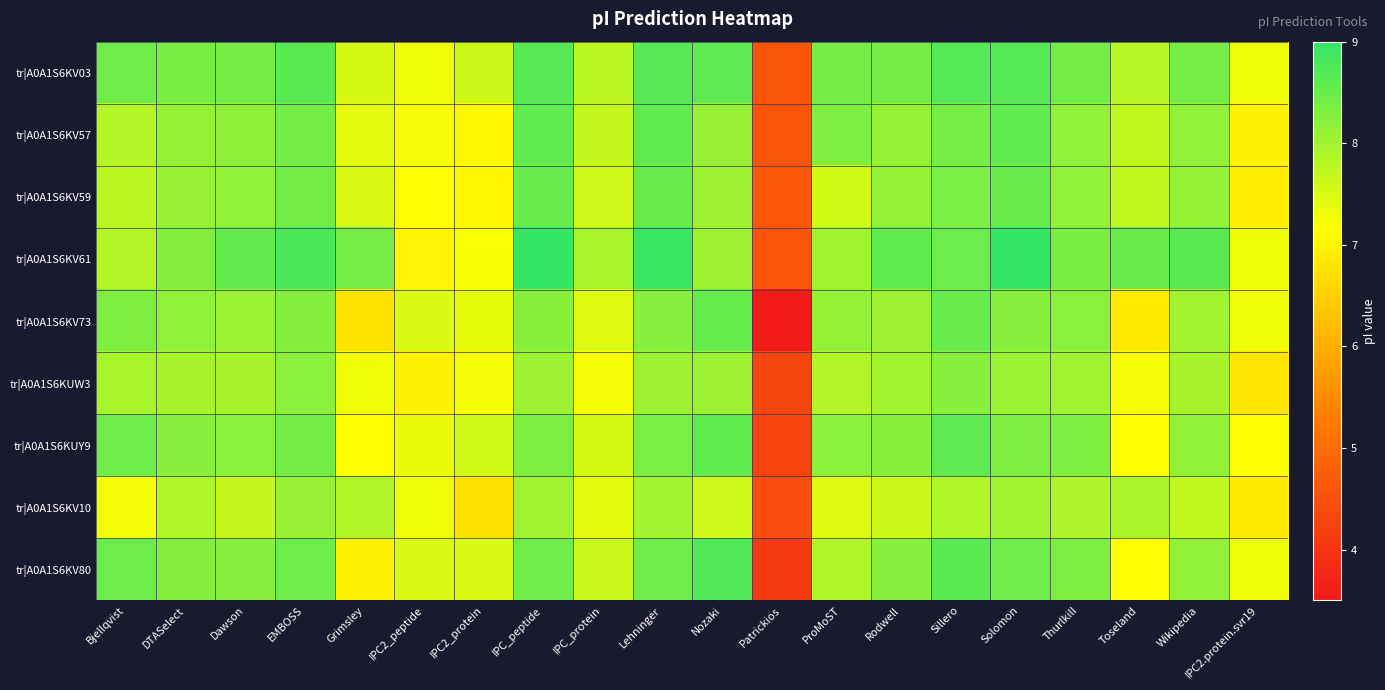

Reading left to right, what are all the values shown in this chart?

tr|A0A1S6KV03: Bjellqvist=8.4	DTASelect=8.4	Dawson=8.4	EMBOSS=8.6	Grimsley=7.5	IPC2_peptide=7.3	IPC2_protein=7.6	IPC_peptide=8.7	IPC_protein=7.8	Lehninger=8.7	Nozaki=8.6	Patrickios=4.6	ProMoST=8.4	Rodwell=8.4	Sillero=8.7	Solomon=8.7	Thurlkill=8.4	Toseland=7.8	Wikipedia=8.4	IPC2.protein.svr19=7.3
tr|A0A1S6KV57: Bjellqvist=7.8	DTASelect=8.1	Dawson=8.2	EMBOSS=8.4	Grimsley=7.4	IPC2_peptide=7.2	IPC2_protein=7.1	IPC_peptide=8.6	IPC_protein=7.7	Lehninger=8.6	Nozaki=8.1	Patrickios=4.6	ProMoST=8.3	Rodwell=8.1	Sillero=8.4	Solomon=8.6	Thurlkill=8.2	Toseland=7.7	Wikipedia=8.1	IPC2.protein.svr19=7.0
tr|A0A1S6KV59: Bjellqvist=7.8	DTASelect=8.1	Dawson=8.2	EMBOSS=8.4	Grimsley=7.5	IPC2_peptide=7.1	IPC2_protein=7.1	IPC_peptide=8.5	IPC_protein=7.6	Lehninger=8.5	Nozaki=8.1	Patrickios=4.6	ProMoST=7.6	Rodwell=8.1	Sillero=8.3	Solomon=8.5	Thurlkill=8.1	Toseland=7.7	Wikipedia=8.1	IPC2.protein.svr19=6.9
tr|A0A1S6KV61: Bjellqvist=7.8	DTASelect=8.3	Dawson=8.6	EMBOSS=8.8	Grimsley=8.4	IPC2_peptide=7.0	IPC2_protein=7.2	IPC_peptide=9.0	IPC_protein=7.9	Lehninger=8.9	Nozaki=8.1	Patrickios=4.6	ProMoST=8.0	Rodwell=8.6	Sillero=8.5	Solomon=9.0	Thurlkill=8.4	Toseland=8.5	Wikipedia=8.7	IPC2.protein.svr19=7.3
tr|A0A1S6KV73: Bjellqvist=8.3	DTASelect=8.1	Dawson=8.1	EMBOSS=8.3	Grimsley=6.8	IPC2_peptide=7.5	IPC2_protein=7.4	IPC_peptide=8.2	IPC_protein=7.5	Lehninger=8.2	Nozaki=8.5	Patrickios=3.6	ProMoST=8.1	Rodwell=8.1	Sillero=8.5	Solomon=8.2	Thurlkill=8.2	Toseland=6.9	Wikipedia=8.0	IPC2.protein.svr19=7.3
tr|A0A1S6KUW3: Bjellqvist=7.9	DTASelect=8.0	Dawson=8.0	EMBOSS=8.2	Grimsley=7.3	IPC2_peptide=6.9	IPC2_protein=7.2	IPC_peptide=8.1	IPC_protein=7.2	Lehninger=8.1	Nozaki=8.0	Patrickios=4.3	ProMoST=7.8	Rodwell=8.0	Sillero=8.2	Solomon=8.1	Thurlkill=8.0	Toseland=7.2	Wikipedia=8.0	IPC2.protein.svr19=6.8
tr|A0A1S6KUY9: Bjellqvist=8.4	DTASelect=8.2	Dawson=8.2	EMBOSS=8.4	Grimsley=7.1	IPC2_peptide=7.4	IPC2_protein=7.6	IPC_peptide=8.3	IPC_protein=7.5	Lehninger=8.3	Nozaki=8.6	Patrickios=4.3	ProMoST=8.2	Rodwell=8.2	Sillero=8.6	Solomon=8.3	Thurlkill=8.3	Toseland=7.2	Wikipedia=8.1	IPC2.protein.svr19=7.2
tr|A0A1S6KV10: Bjellqvist=7.2	DTASelect=7.9	Dawson=7.7	EMBOSS=8.1	Grimsley=7.9	IPC2_peptide=7.3	IPC2_protein=6.7	IPC_peptide=8.0	IPC_protein=7.4	Lehninger=8.0	Nozaki=7.6	Patrickios=4.4	ProMoST=7.4	Rodwell=7.6	Sillero=7.9	Solomon=8.0	Thurlkill=7.9	Toseland=7.9	Wikipedia=7.7	IPC2.protein.svr19=6.9
tr|A0A1S6KV80: Bjellqvist=8.5	DTASelect=8.3	Dawson=8.2	EMBOSS=8.5	Grimsley=7.0	IPC2_peptide=7.5	IPC2_protein=7.5	IPC_peptide=8.4	IPC_protein=7.6	Lehninger=8.5	Nozaki=8.7	Patrickios=4.1	ProMoST=7.9	Rodwell=8.2	Sillero=8.7	Solomon=8.4	Thurlkill=8.3	Toseland=7.1	Wikipedia=8.2	IPC2.protein.svr19=7.3